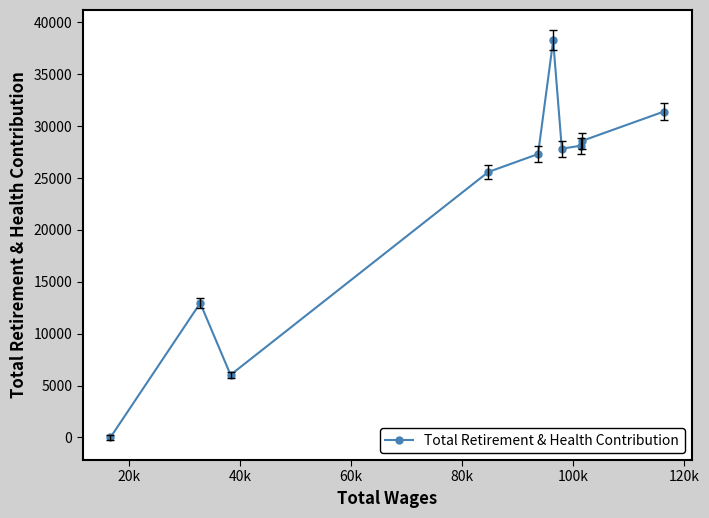

What is the value of the 6th point from the left?

38258